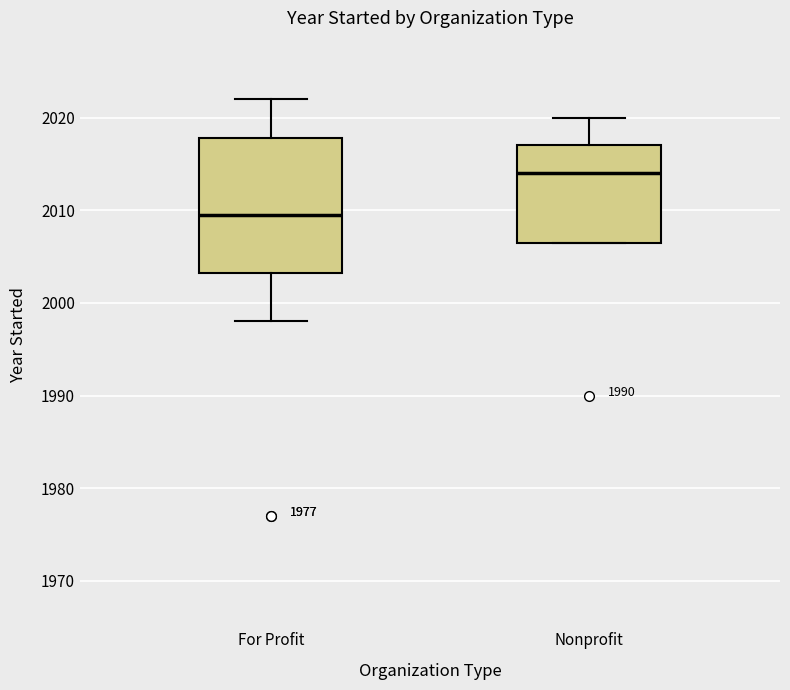

Comparing the boxes themselves (not the whiskers), which one is the tallest?

For Profit